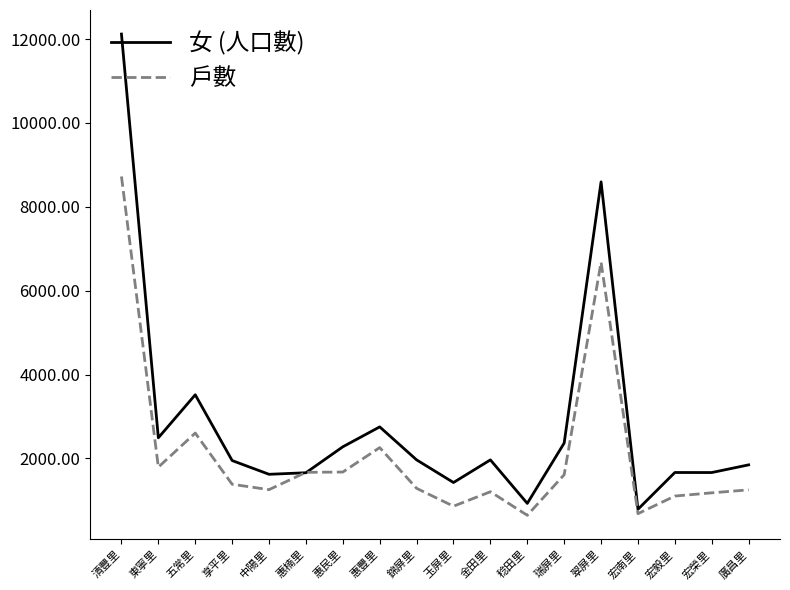

Where is the first local minimum for 女 (人口數)?

東寧里